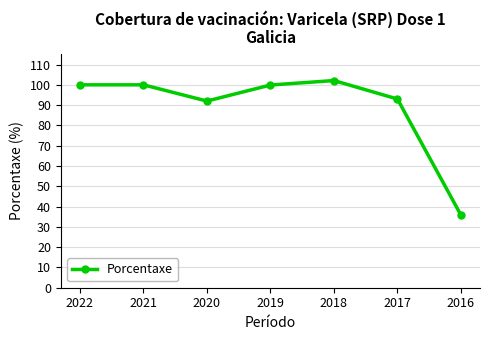

True or false: the data shows 100.0 at 2021.

True